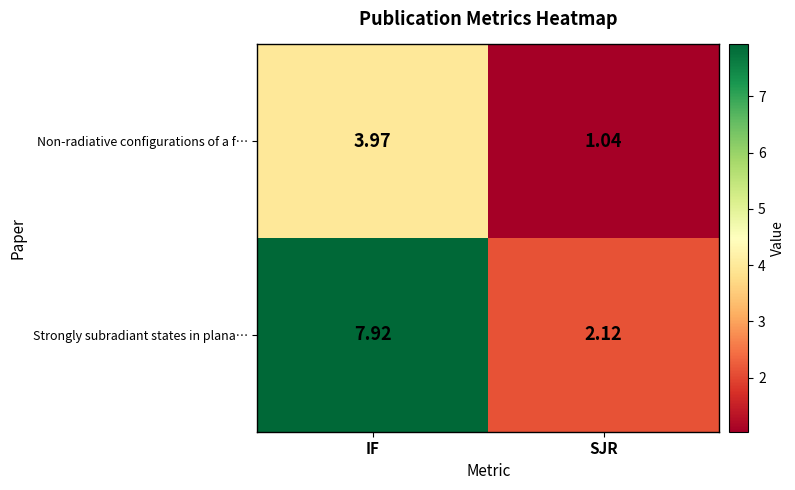

At which category does the chart reach its peak across all series?

IF